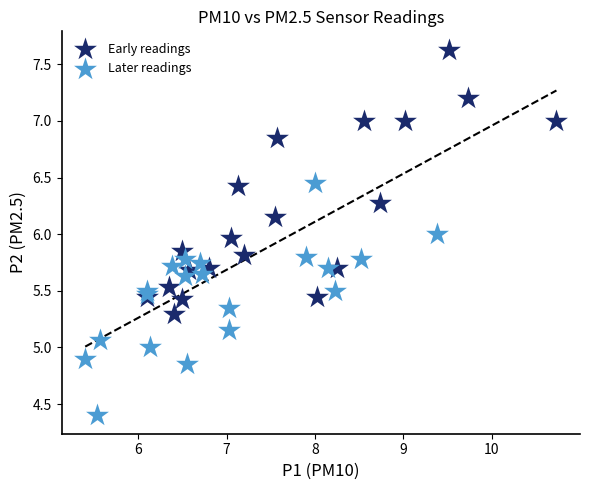

What are all the series names shown in the legend?

Early readings, Later readings